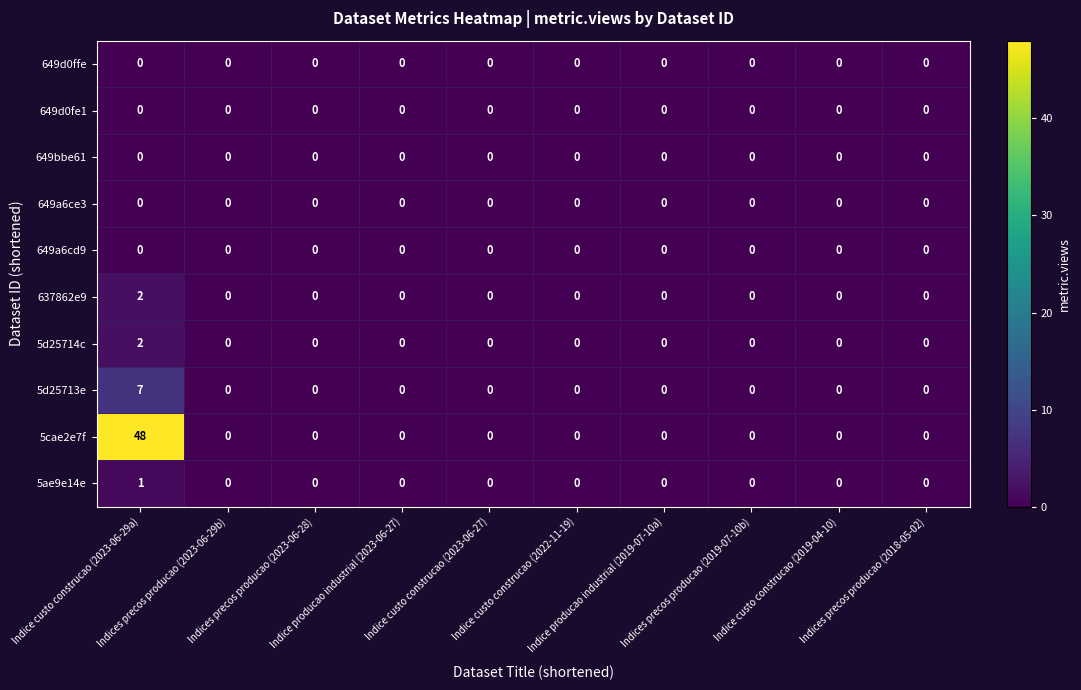

At which category is the sum across all series the highest?

Indice custo construcao (2023-06-29a)